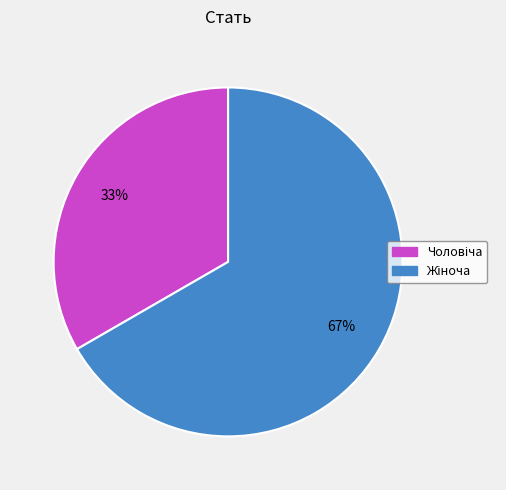

To the nearest percent, what is the average slice percentage?

50%